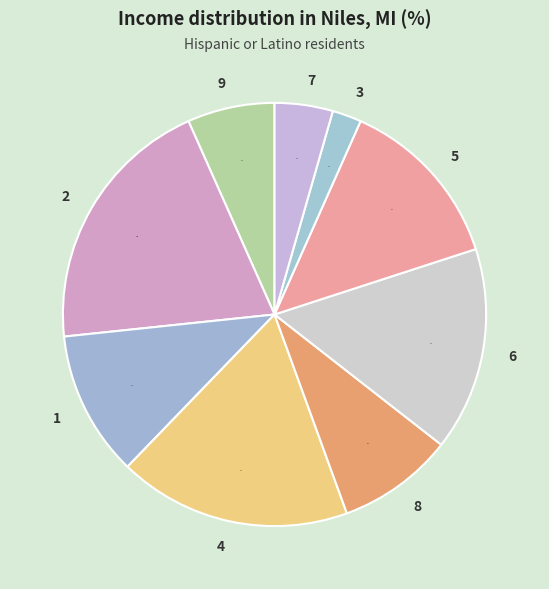

Is 8 the majority of the pie?

No